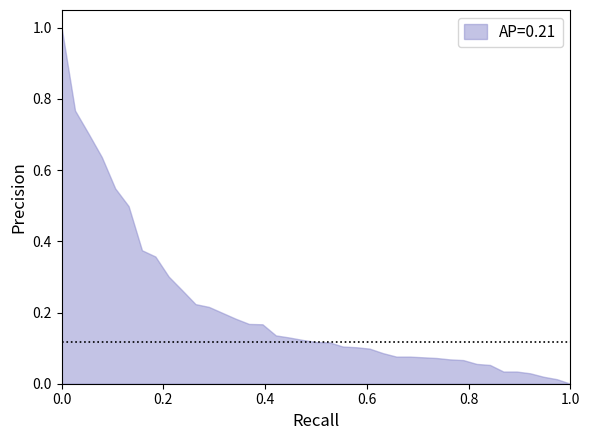

What is the maximum value shown in the chart?

1.0